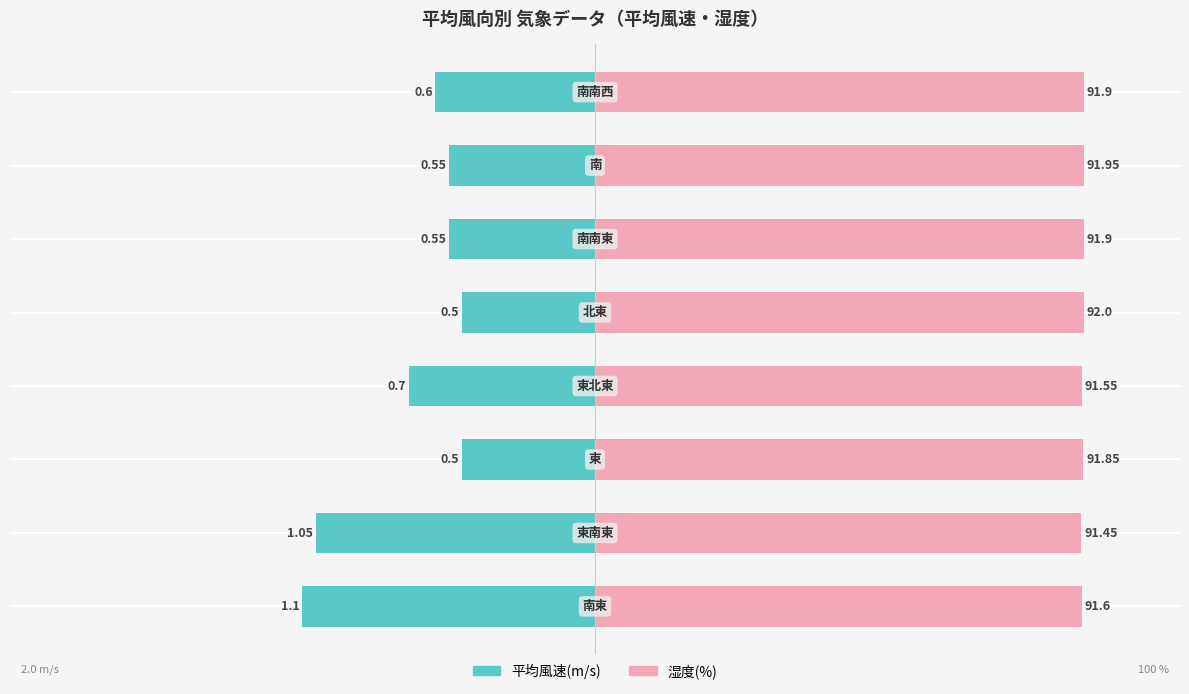

How many bars are there in each group?

2